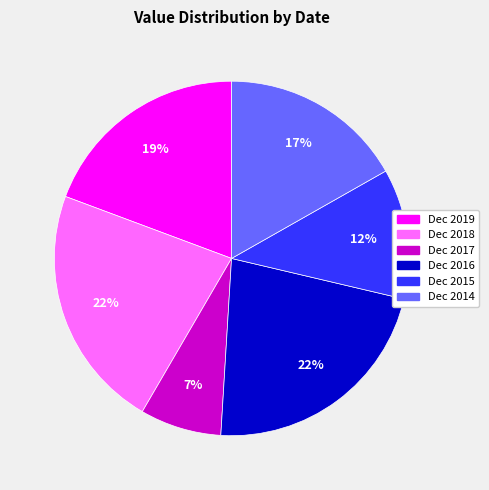

What is the smallest slice in the pie chart?

Dec 2017